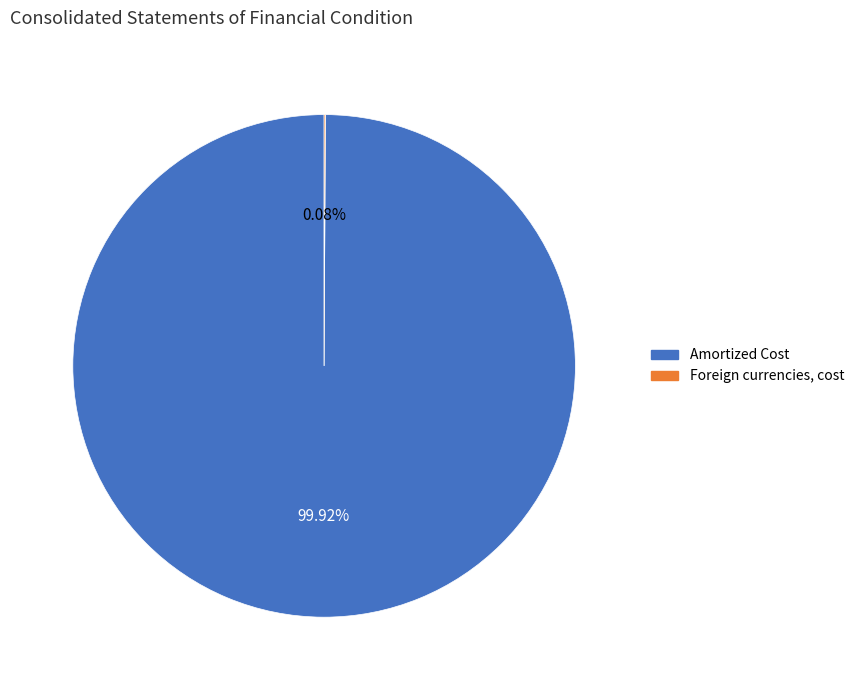

Which slice is the largest?

Amortized Cost